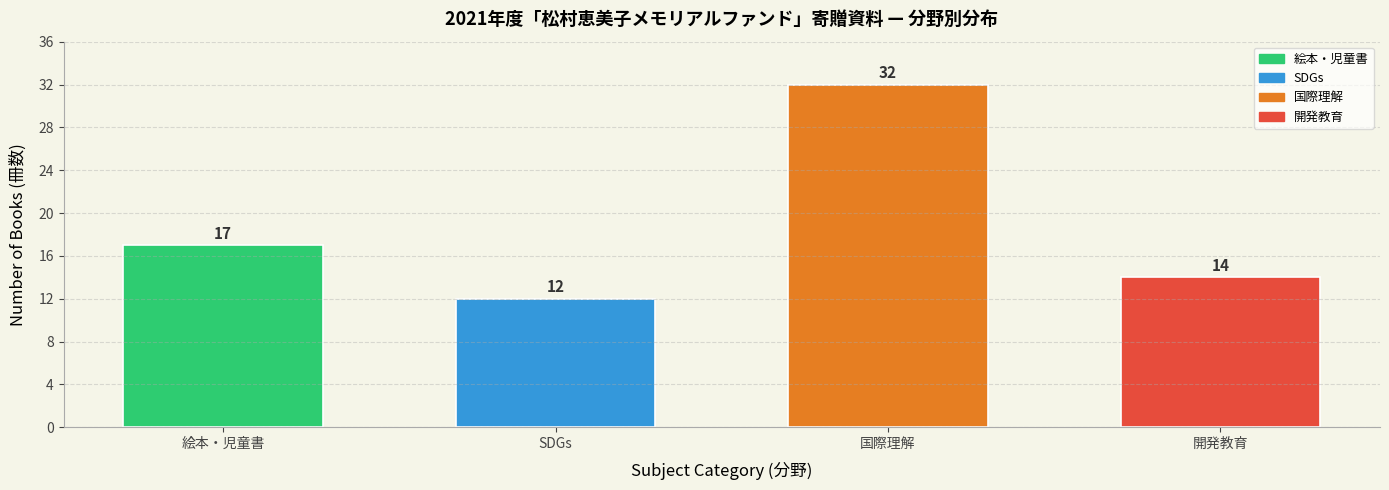

Reading left to right, what are all the values shown in this chart?

17	12	32	14